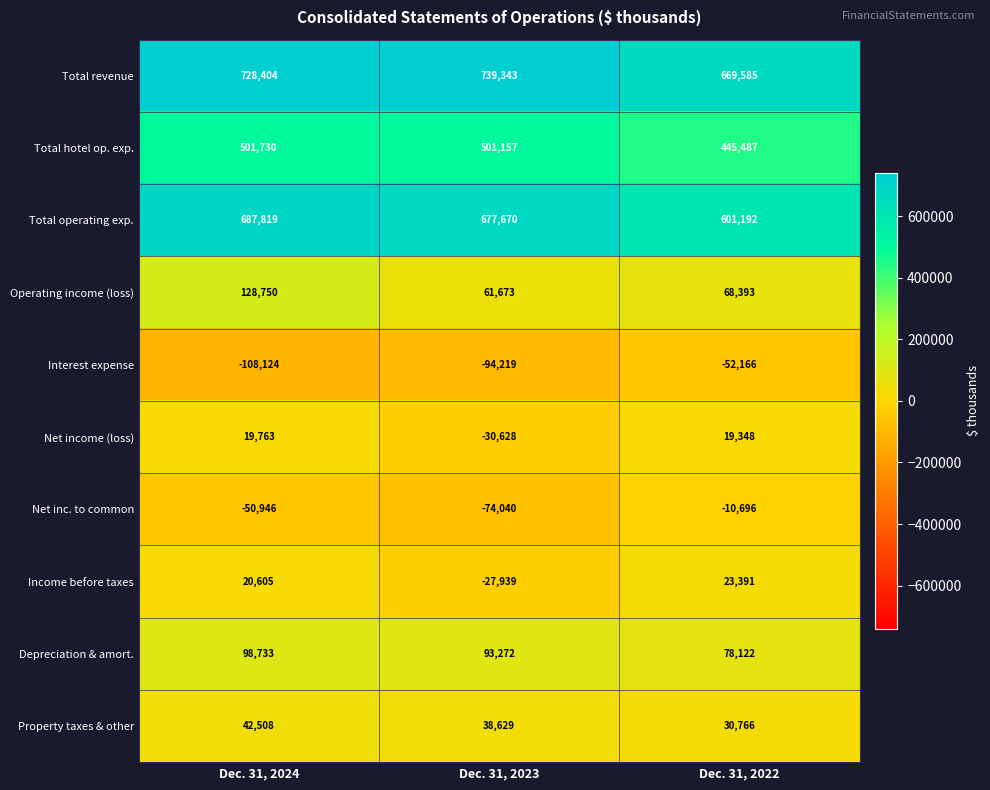

Read the Total revenue value at Dec. 31, 2024.

728404